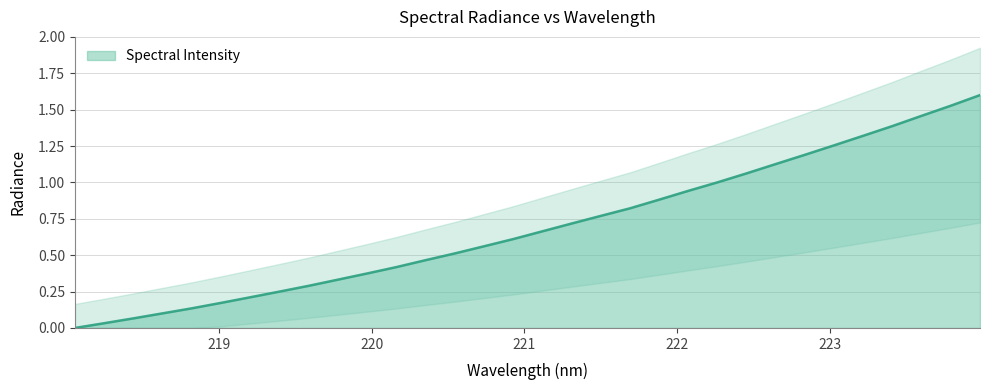

What is the approximate value at 223.2172?

1.3